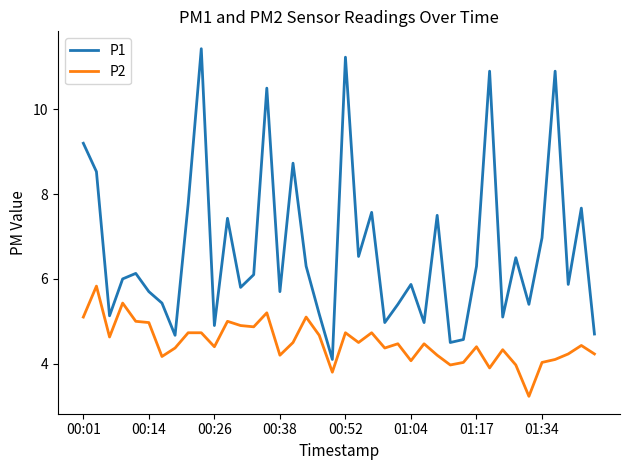

Which series has the widest spread of values?

P1